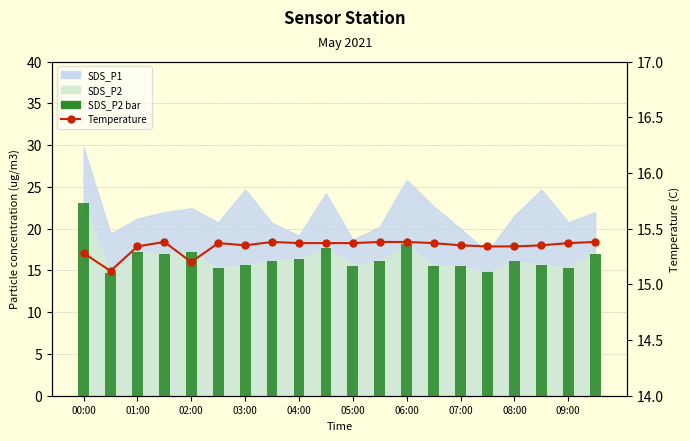

The value of SDS_P2 bar at 06:00 is 29.6. True or false?

False